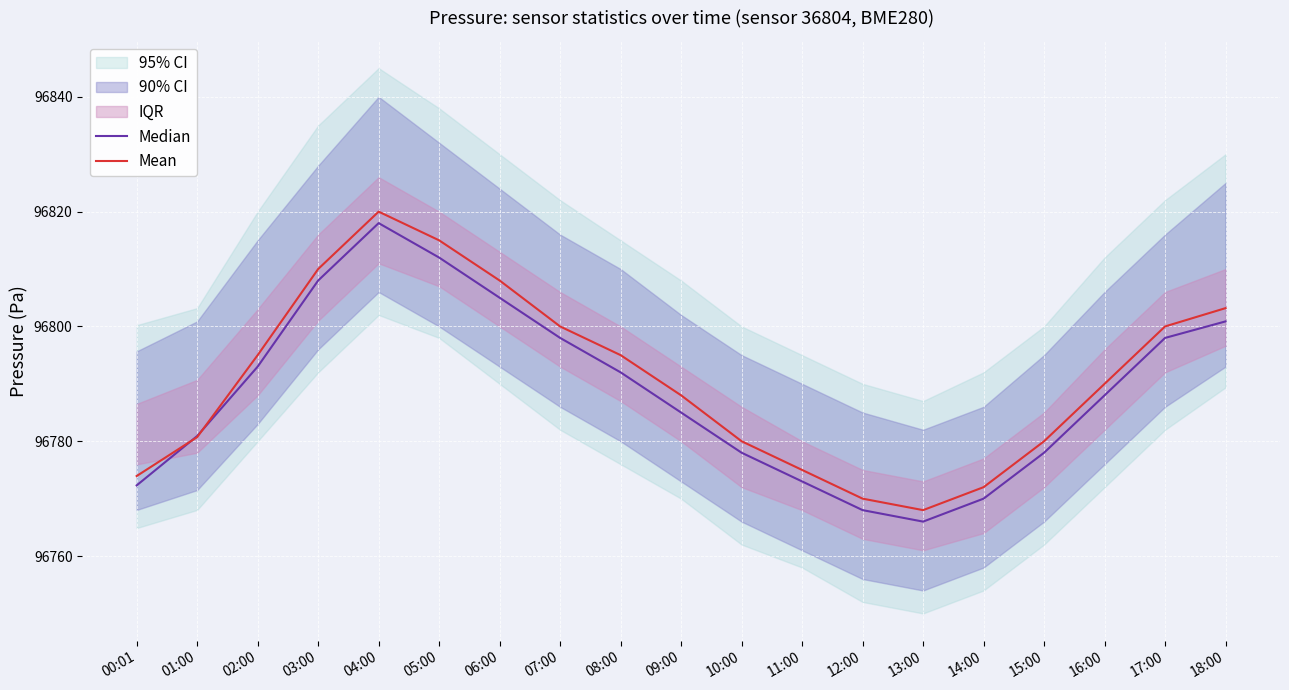

What value does the Median series have at 14:00?

96770.0